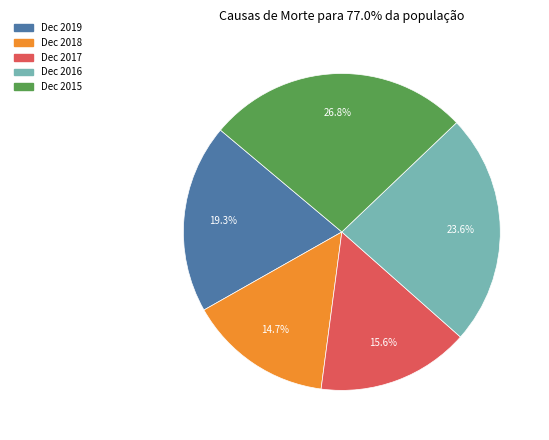

Approximately how many times larger is the value at Dec 2016 compared to Dec 2015?

0.9